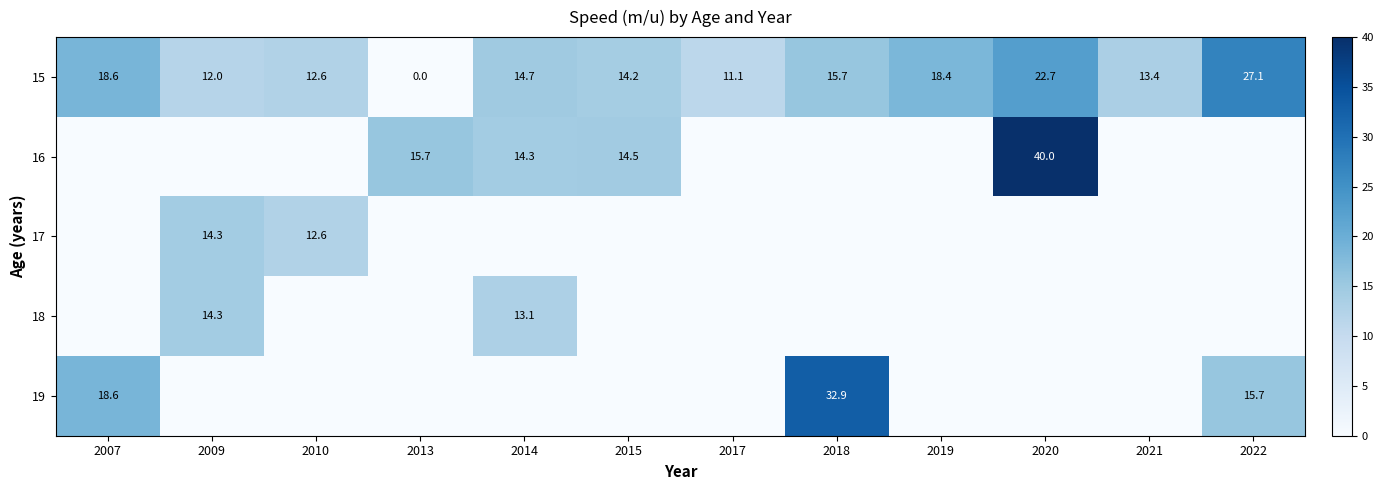

Which category has the highest value in the 15 series?

2022